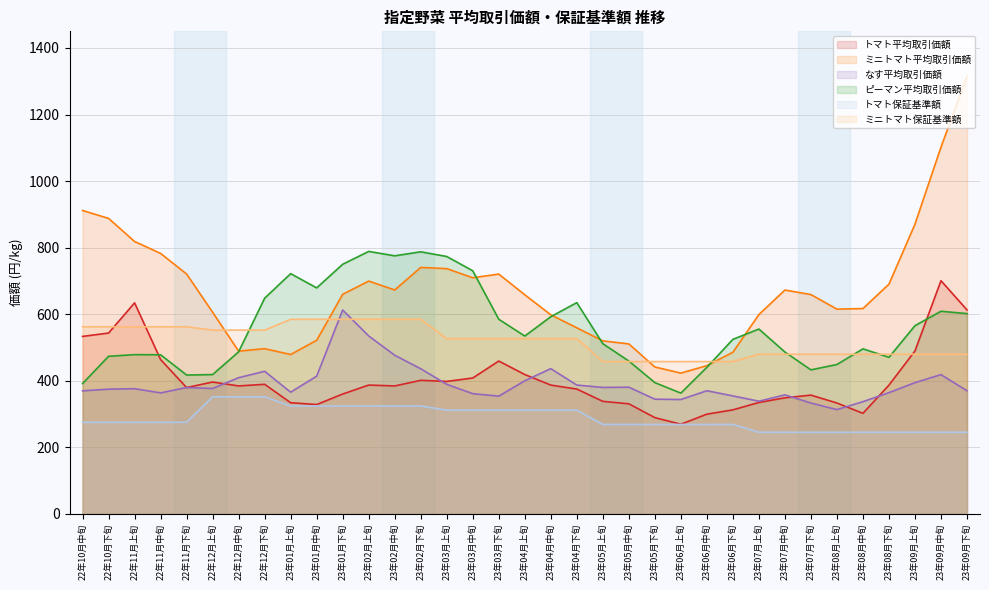

What is the greatest value displayed?

1314.7